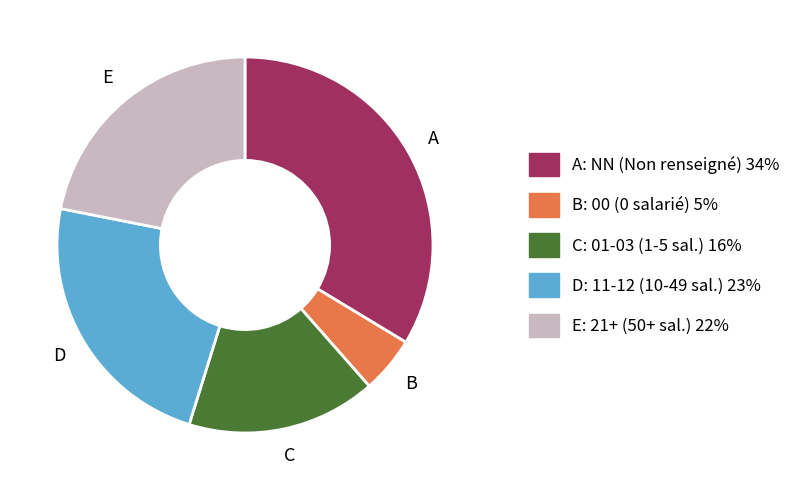

Is there a majority slice in this chart?

No